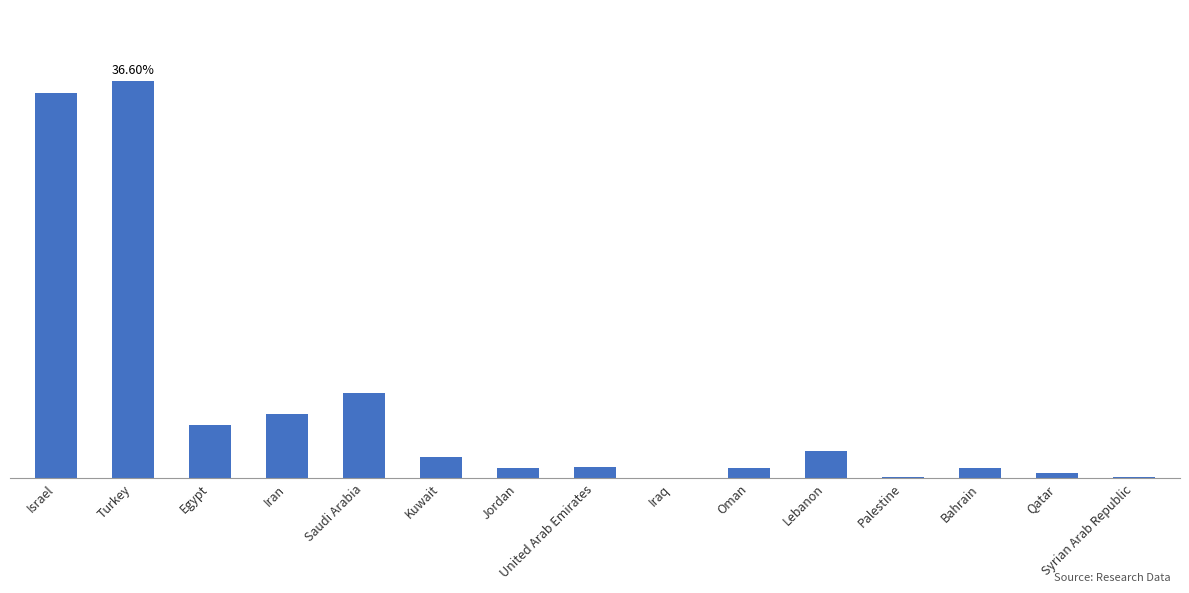

List the labels in order of value, largest first.

Turkey, Israel, Saudi Arabia, Iran, Egypt, Lebanon, Kuwait, United Arab Emirates, Jordan, Bahrain, Oman, Qatar, Palestine, Syrian Arab Republic, Iraq